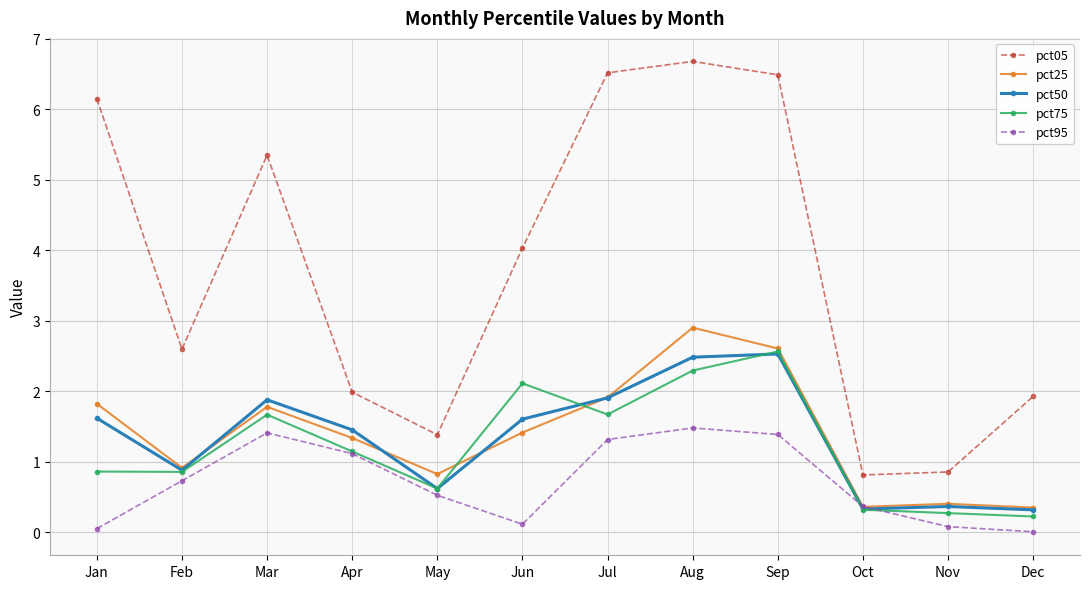

How many distinct data groups are displayed?

5